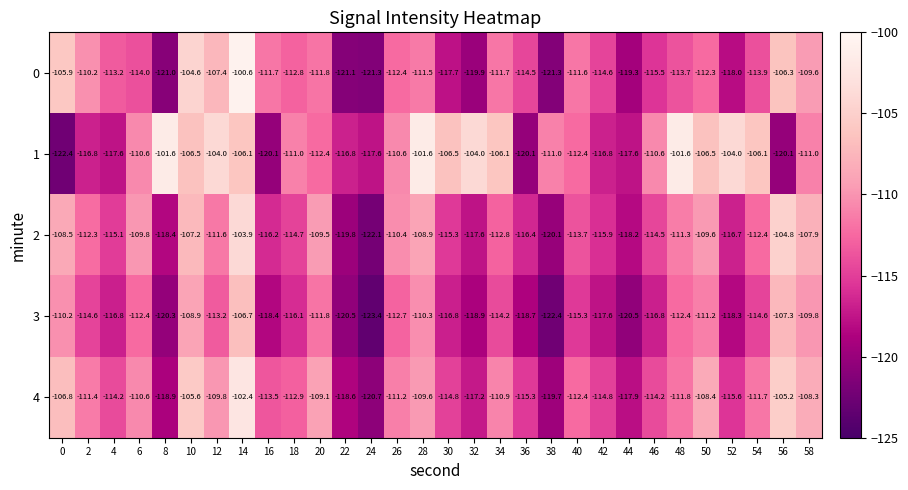

What is the difference between the highest and lowest values at 16?

8.4